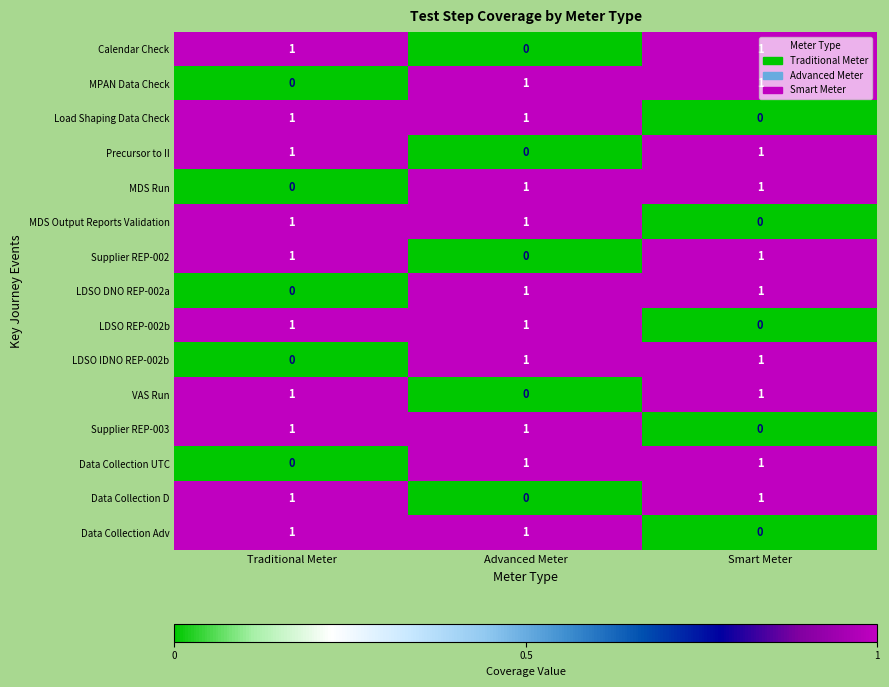

Is it true that Data Collection D equals 0 at Advanced Meter?

True